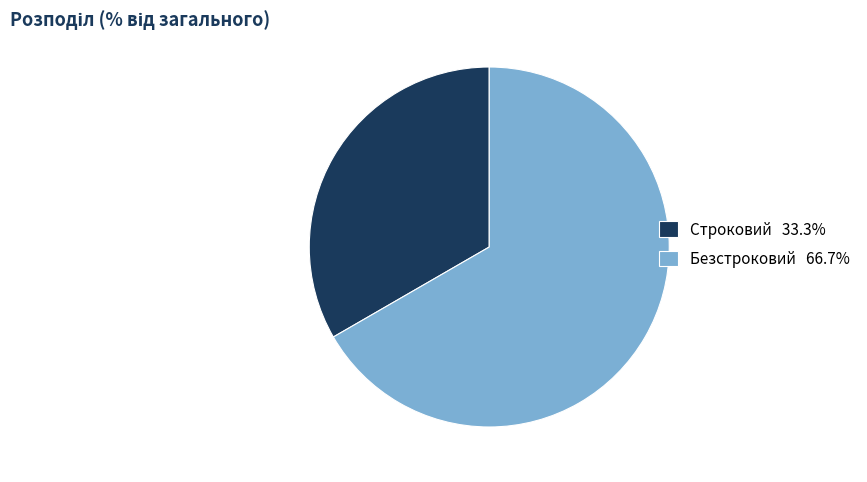

Combined, do Безстроковий 66.7% and Строковий 33.3% account for over 50%?

Yes